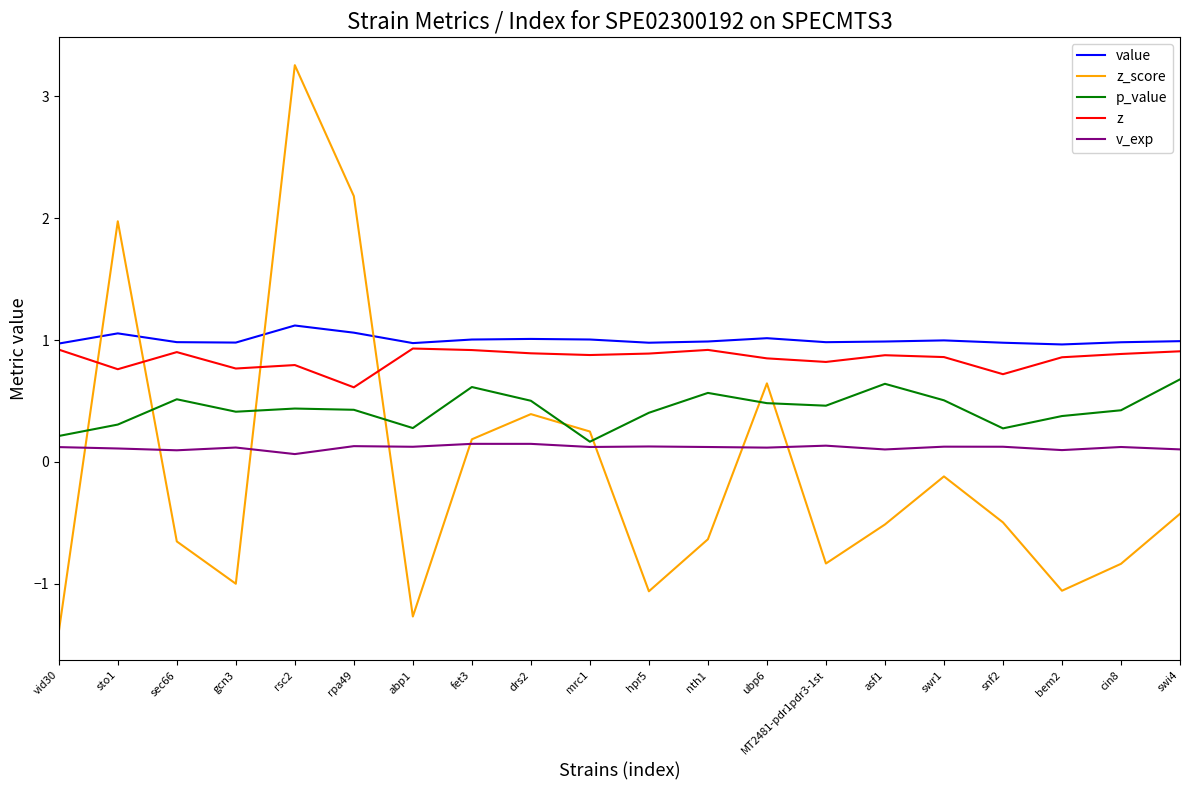

What is the spread (max minus min) of values at fet3?

0.9